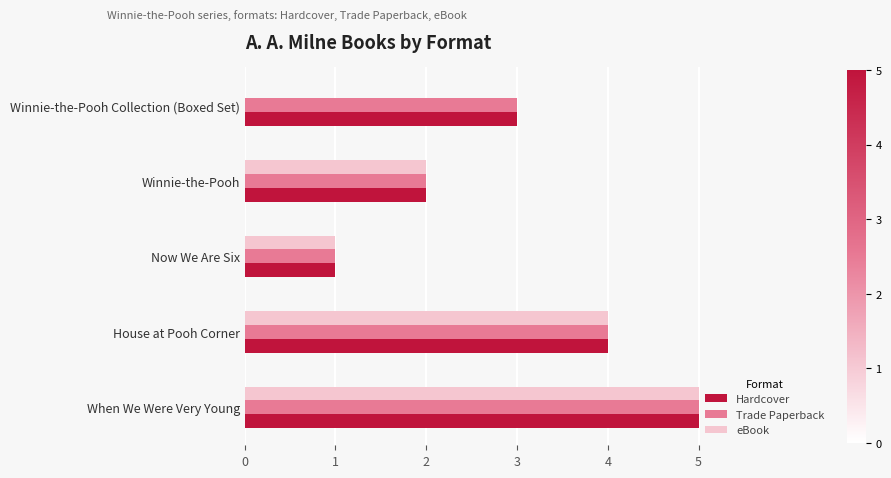

How many values in eBook are above zero?

4